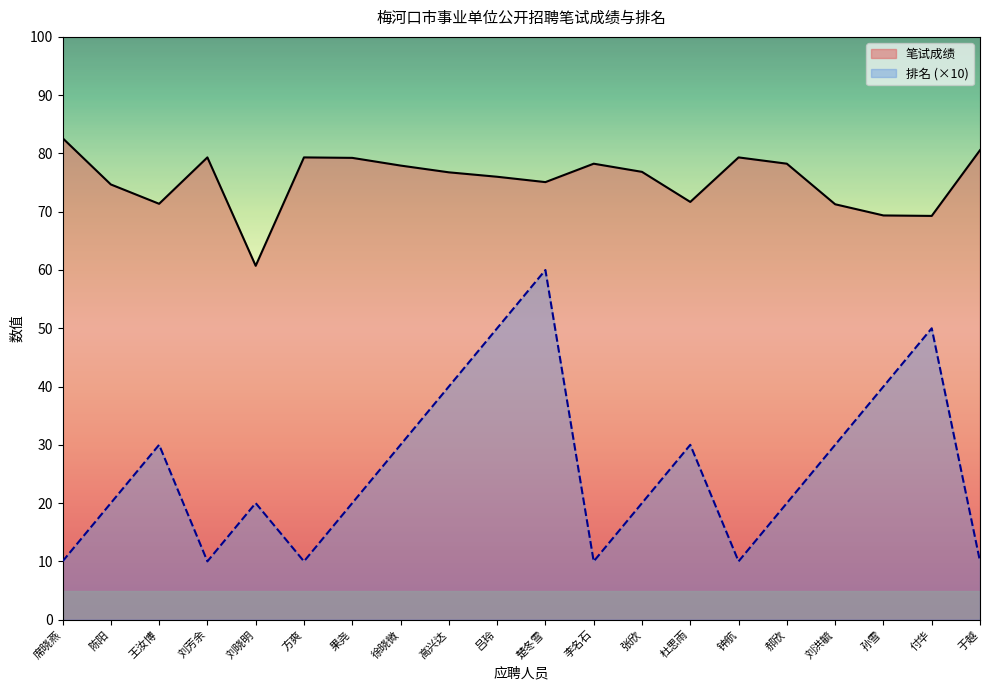

List the labels in order of 排名 value, smallest first.

席晓燕, 刘芳余, 方爽, 李名石, 钟航, 于越, 陈阳, 刘晓明, 果尧, 张欣, 郝欣, 王汝博, 徐晓微, 杜思雨, 刘洪毓, 高兴达, 孙雪, 吕玲, 付华, 楚冬雪